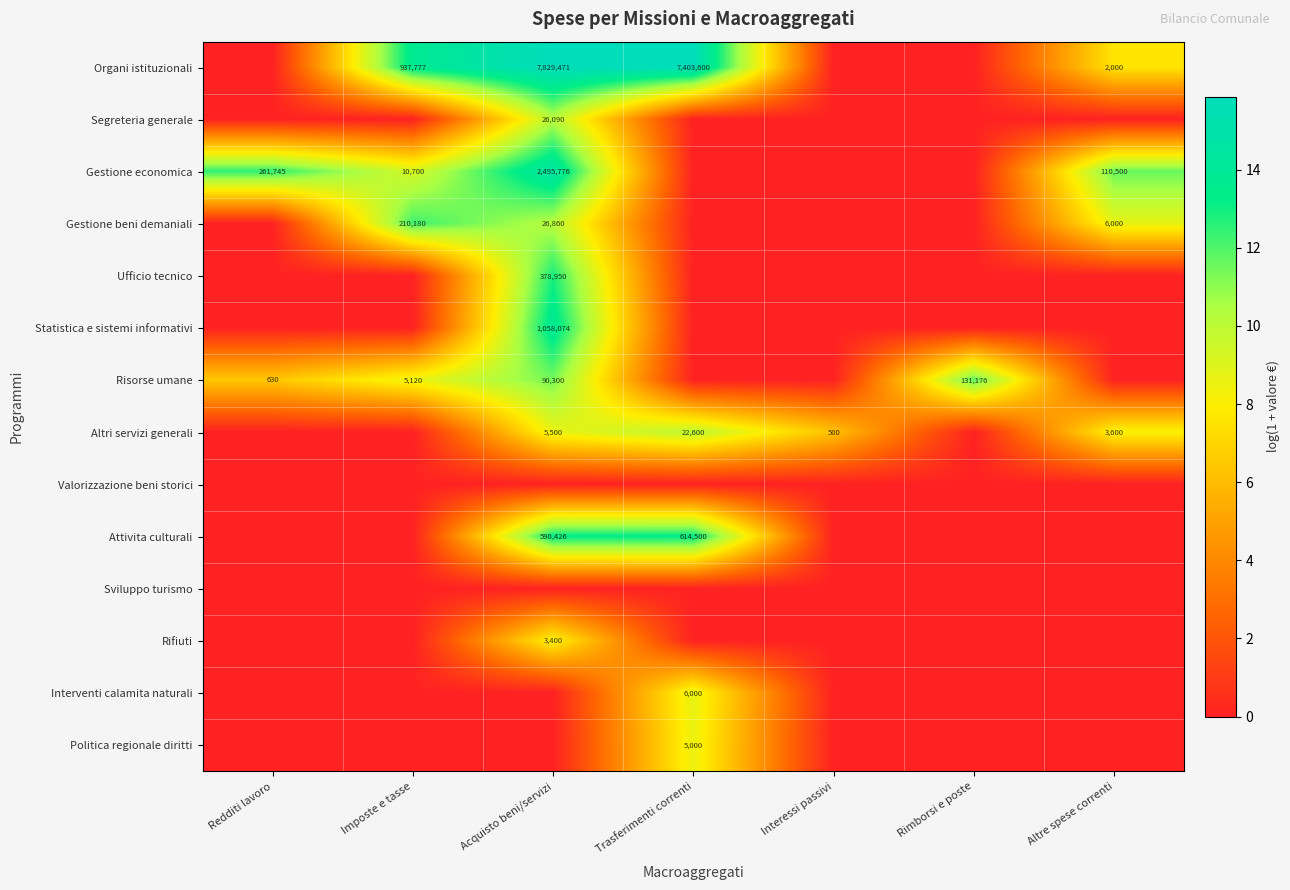

Which label corresponds to the smallest value in the chart?

Redditi lavoro